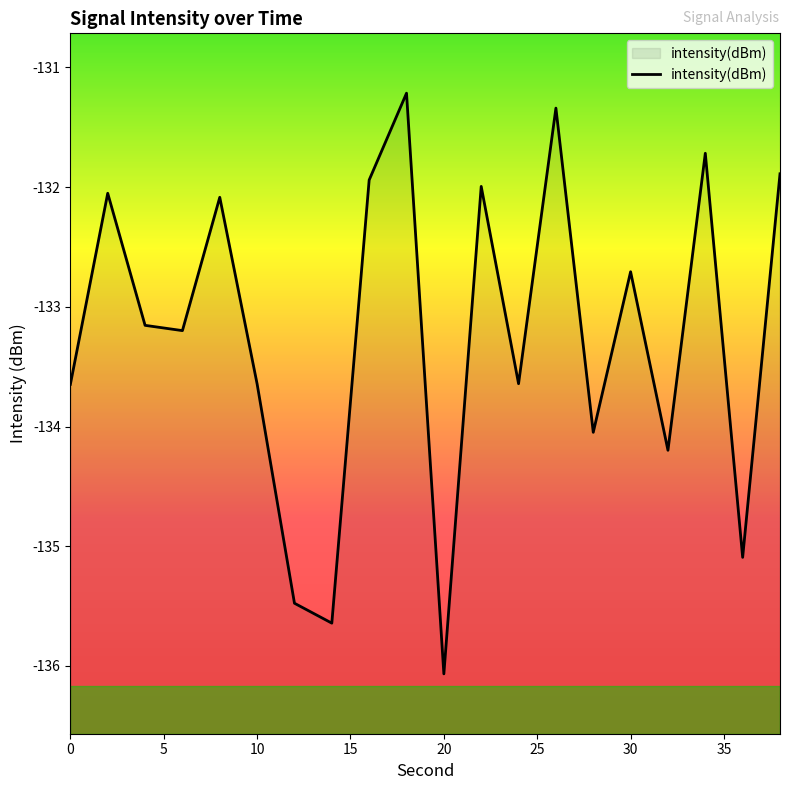

Does the chart have visible grid lines?

No